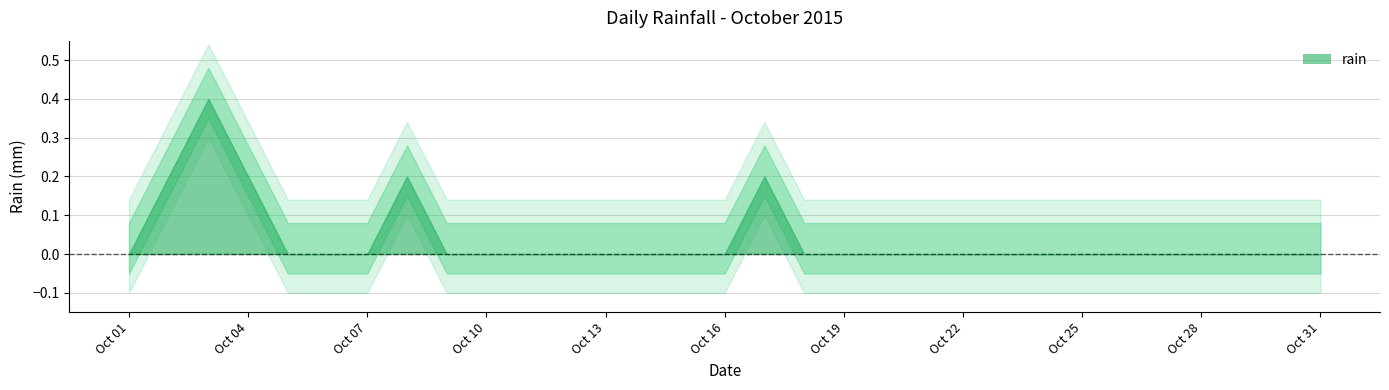

Rank the categories by value from highest to lowest.

2015-10-03, 2015-10-02, 2015-10-04, 2015-10-08, 2015-10-17, 2015-10-01, 2015-10-05, 2015-10-06, 2015-10-07, 2015-10-09, 2015-10-10, 2015-10-11, 2015-10-12, 2015-10-13, 2015-10-14, 2015-10-15, 2015-10-16, 2015-10-18, 2015-10-19, 2015-10-20, 2015-10-21, 2015-10-22, 2015-10-23, 2015-10-24, 2015-10-25, 2015-10-26, 2015-10-27, 2015-10-28, 2015-10-29, 2015-10-30, 2015-10-31